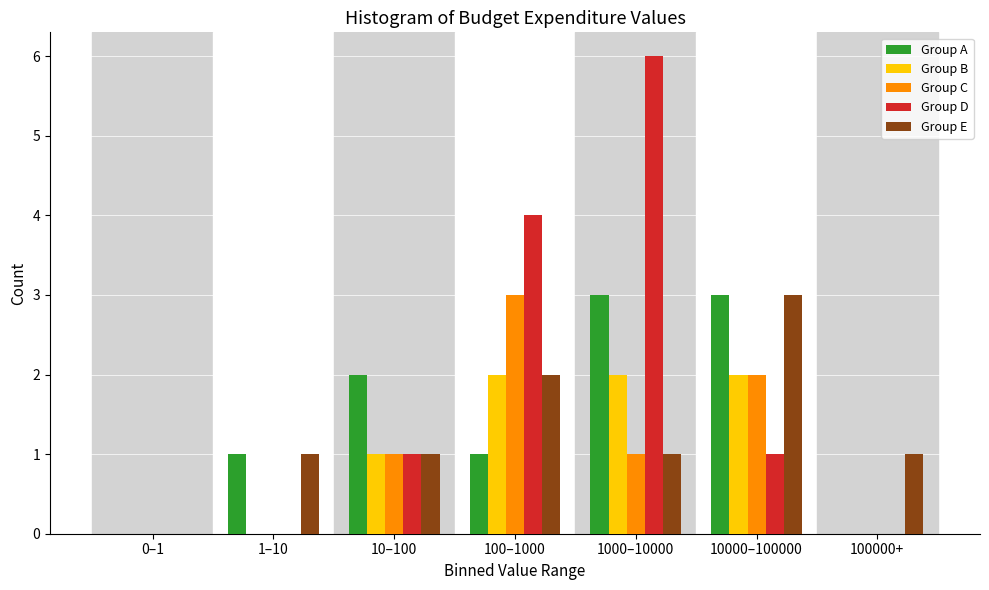

What is the sum of all Group B values?

7